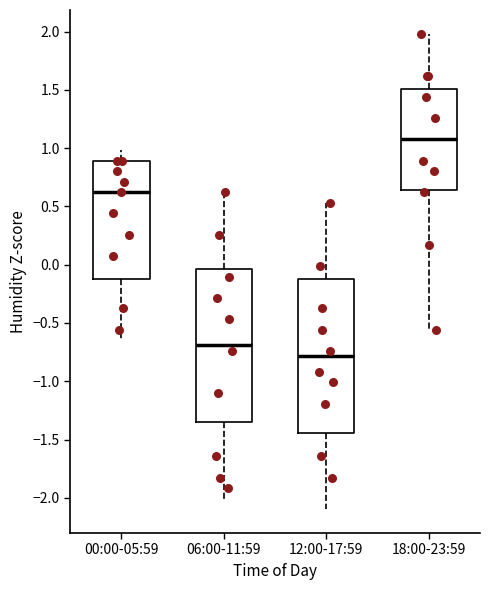

Where does the lower whisker of the box for 12:00-17:59 end on the y-axis? The values are not printed on the chart, so give them approximately, as read against the axis.

-2.10